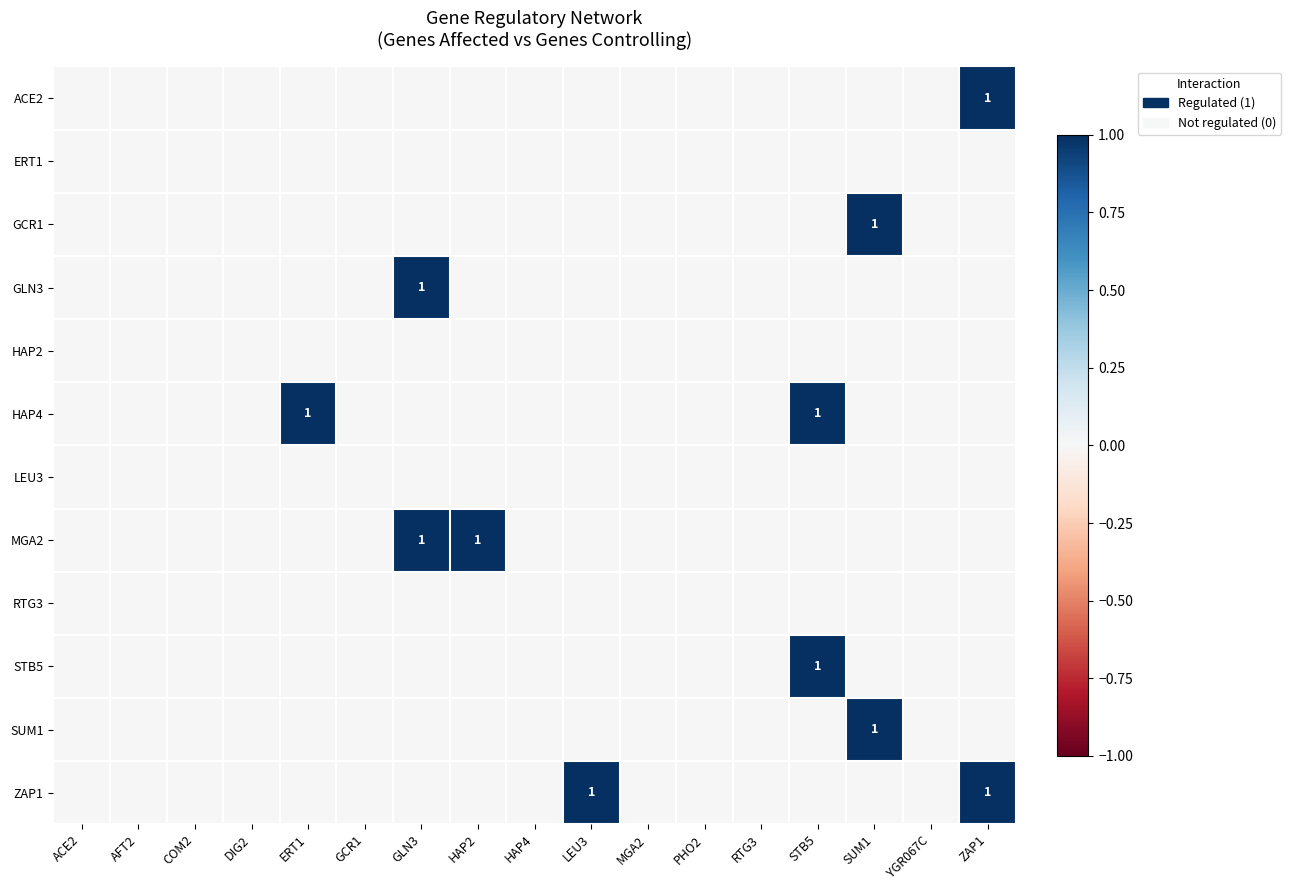

Count the number of categories in the chart.

17